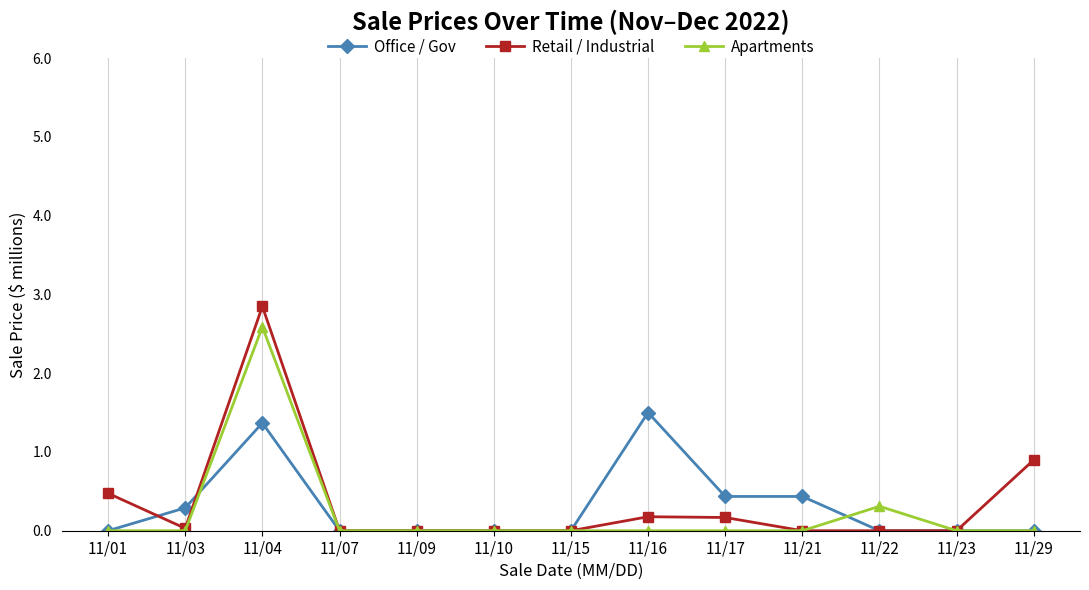

What is the difference between the second highest and second lowest values in the Office / Gov series?

1.4